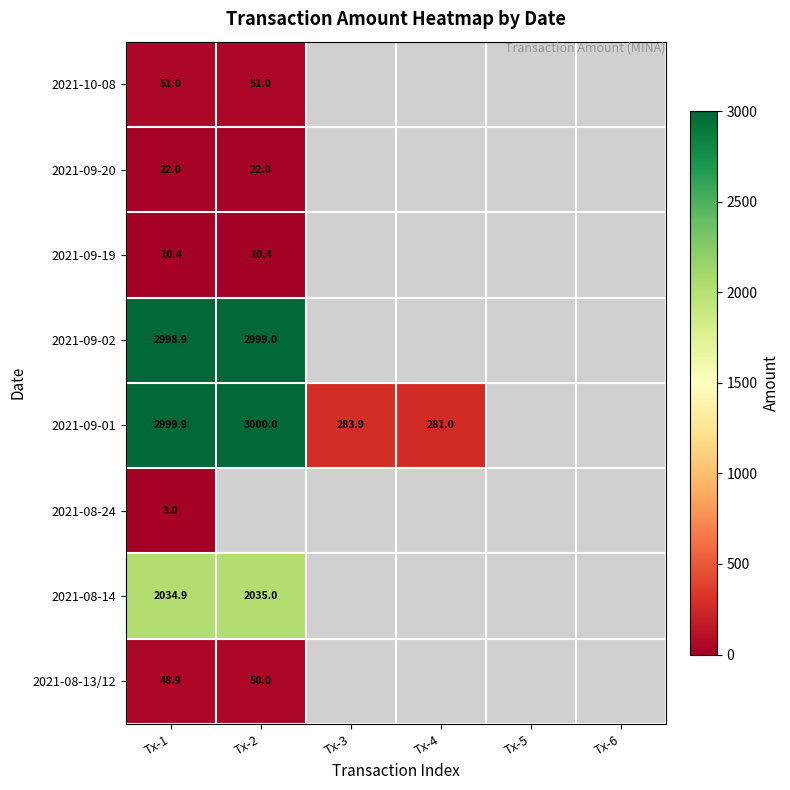

What is the total value across all series at Tx-1?

8169.0